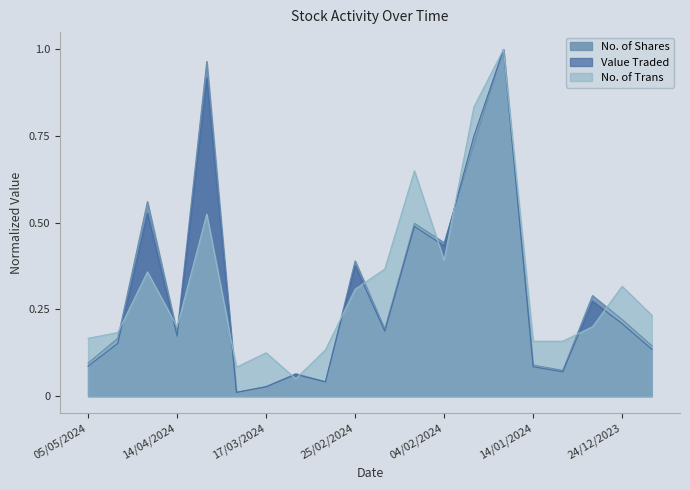

Reading right to left, what are all the values shown in this chart?

Value Traded: 17/12/2023=0.1	24/12/2023=0.2	31/12/2023=0.3	07/01/2024=0.1	14/01/2024=0.1	21/01/2024=1.0	28/01/2024=0.7	04/02/2024=0.4	11/02/2024=0.5	18/02/2024=0.2	25/02/2024=0.4	03/03/2024=0.0	10/03/2024=0.1	17/03/2024=0.0	24/03/2024=0.0	31/03/2024=0.9	14/04/2024=0.2	21/04/2024=0.5	28/04/2024=0.2	05/05/2024=0.1
No. of Shares: 17/12/2023=0.1	24/12/2023=0.2	31/12/2023=0.3	07/01/2024=0.1	14/01/2024=0.1	21/01/2024=1.0	28/01/2024=0.7	04/02/2024=0.4	11/02/2024=0.5	18/02/2024=0.2	25/02/2024=0.4	03/03/2024=0.0	10/03/2024=0.1	17/03/2024=0.0	24/03/2024=0.0	31/03/2024=1.0	14/04/2024=0.2	21/04/2024=0.6	28/04/2024=0.2	05/05/2024=0.1
No. of Trans: 17/12/2023=0.2	24/12/2023=0.3	31/12/2023=0.2	07/01/2024=0.2	14/01/2024=0.2	21/01/2024=1.0	28/01/2024=0.8	04/02/2024=0.4	11/02/2024=0.7	18/02/2024=0.4	25/02/2024=0.3	03/03/2024=0.1	10/03/2024=0.1	17/03/2024=0.1	24/03/2024=0.1	31/03/2024=0.5	14/04/2024=0.2	21/04/2024=0.4	28/04/2024=0.2	05/05/2024=0.2